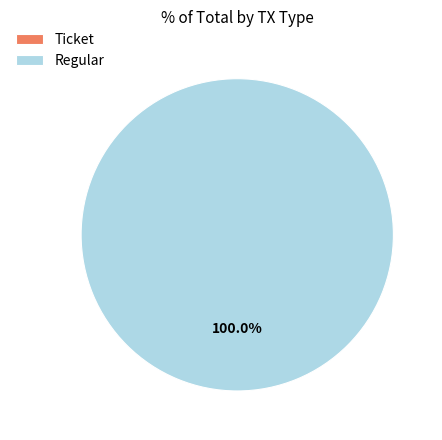

To the nearest percent, what portion does Regular represent?

100%